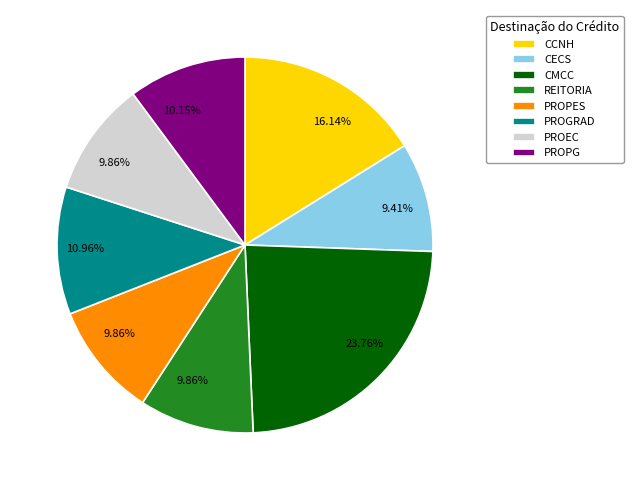

Which category has the biggest portion of the pie?

CMCC